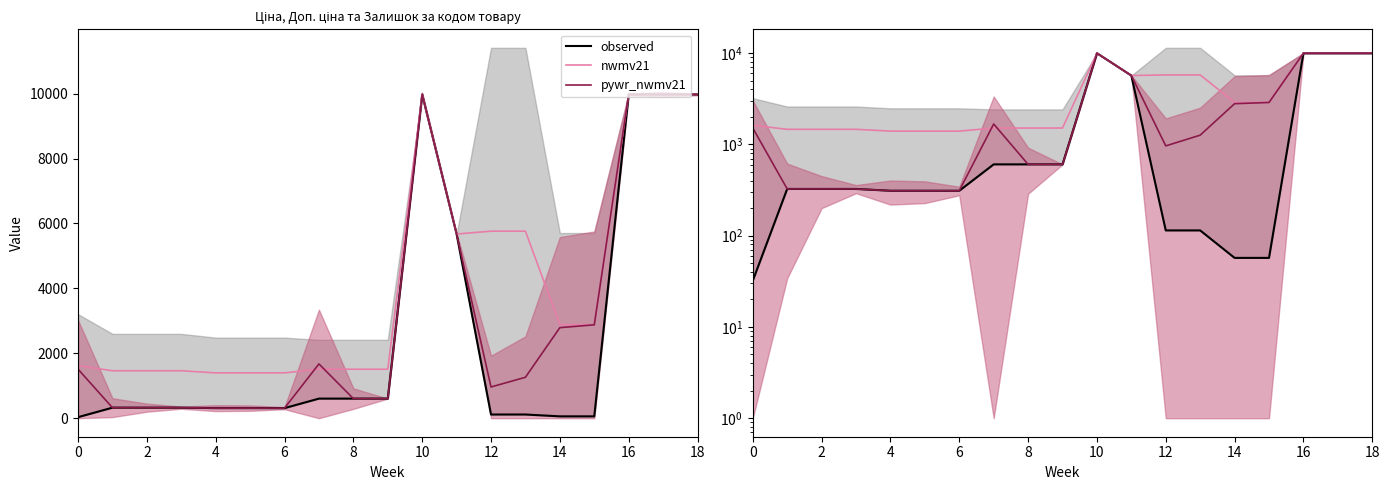

Which series has the widest spread of values?

observed